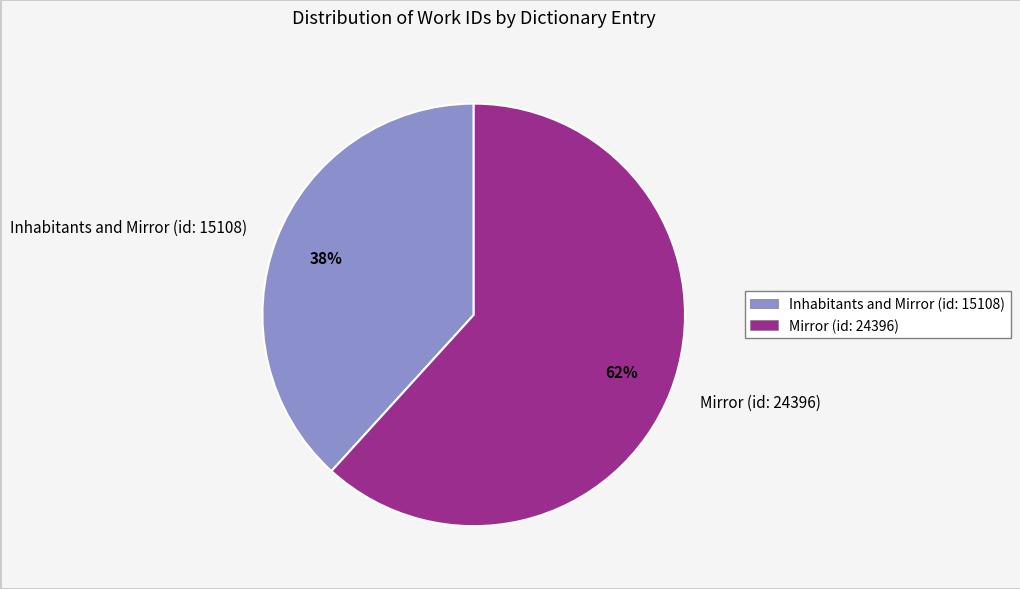

Do Mirror (id: 24396) and Inhabitants and Mirror (id: 15108) together represent more than half of the pie?

Yes